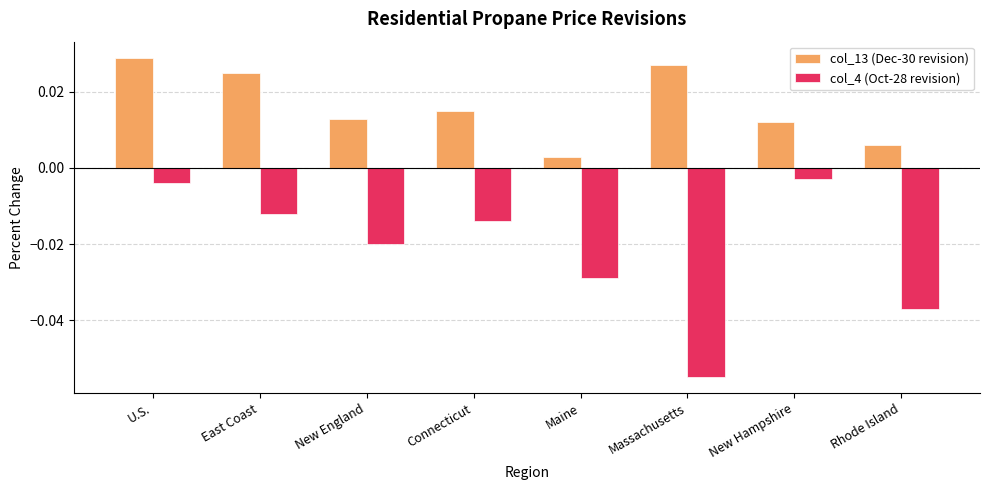

What is the label of the 6th bar from the right?

New England